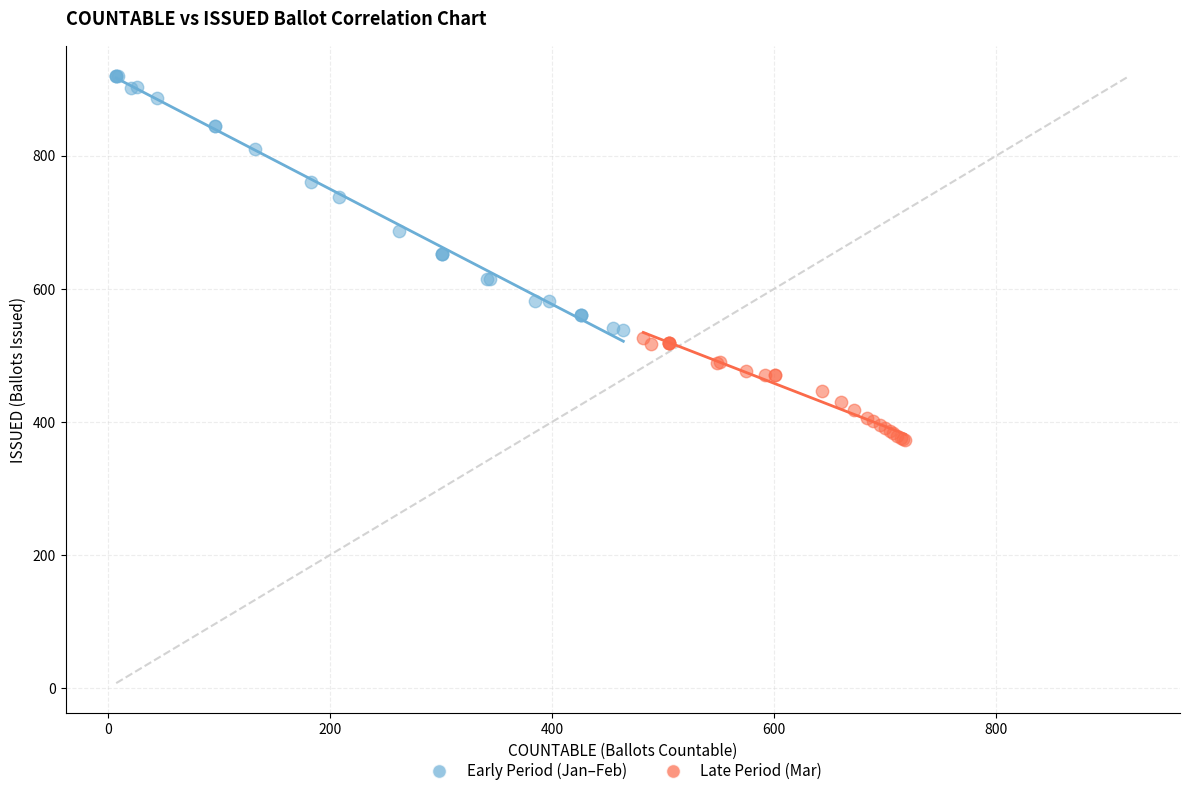

Which series contains the lowest Y value?

Late Period (Mar)